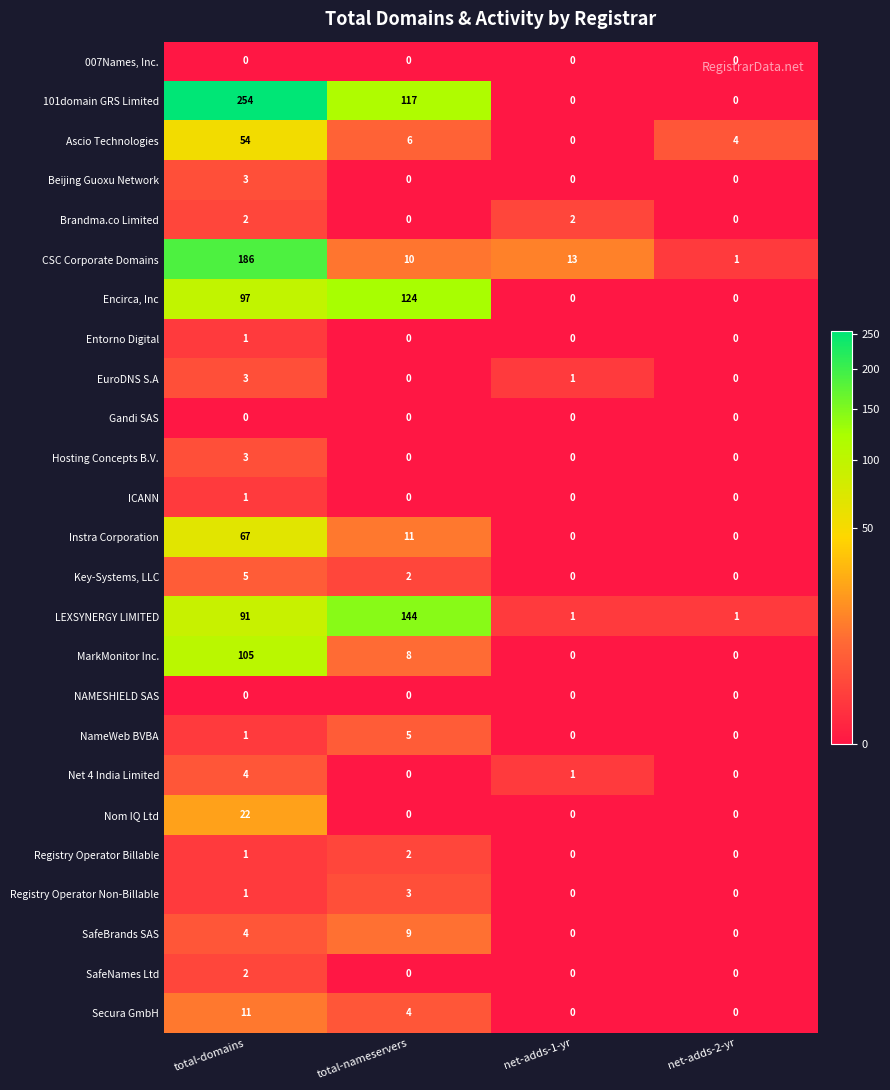

At which category does the chart reach its peak across all series?

total-domains